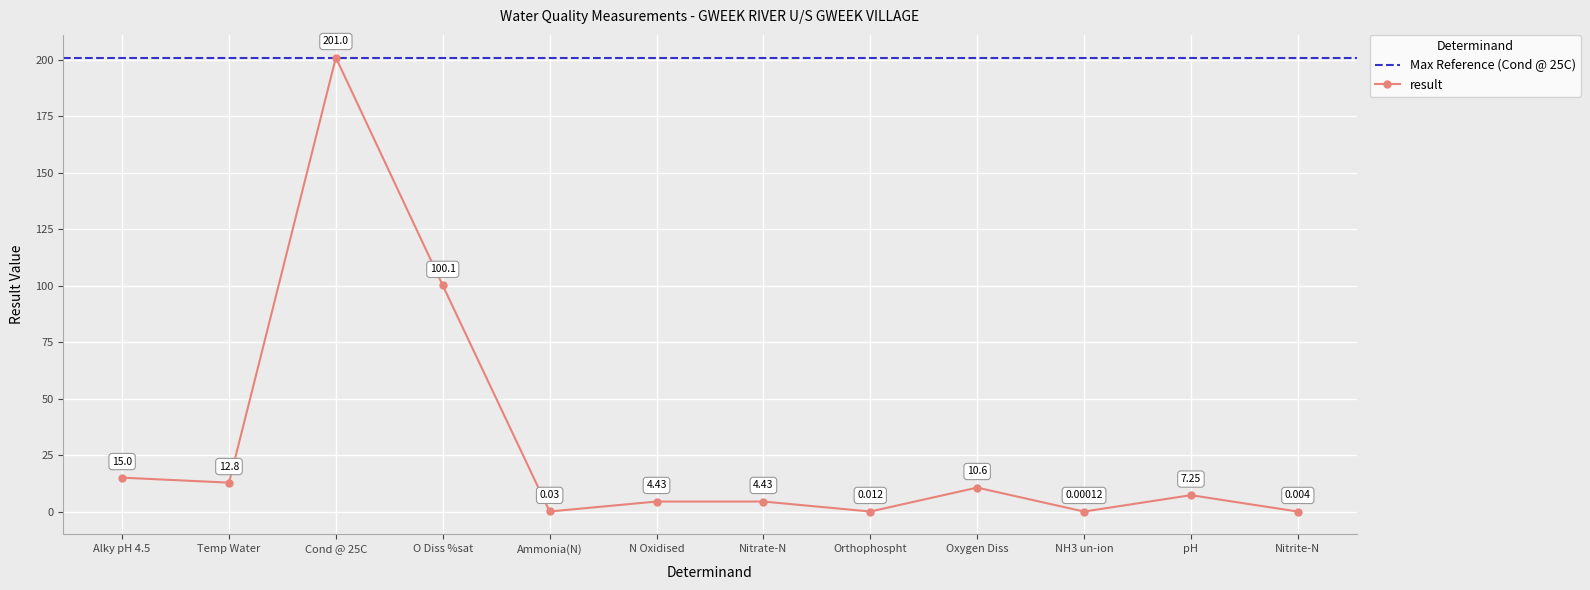

What is the average value?

29.6